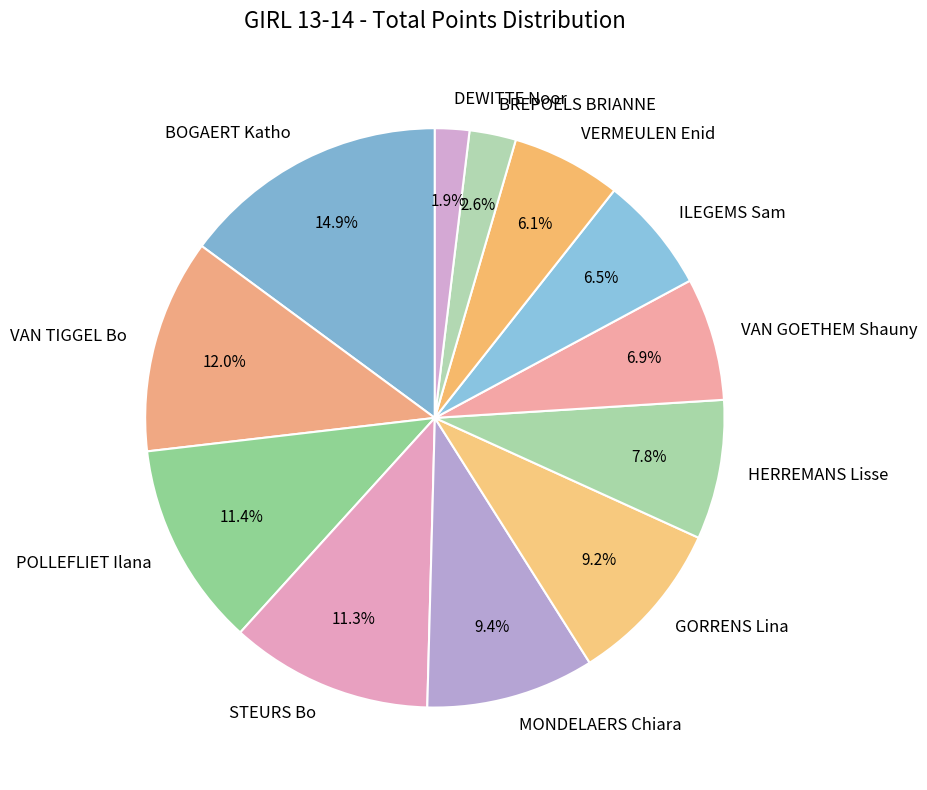

Which slice is the smallest?

DEWITTE Noor